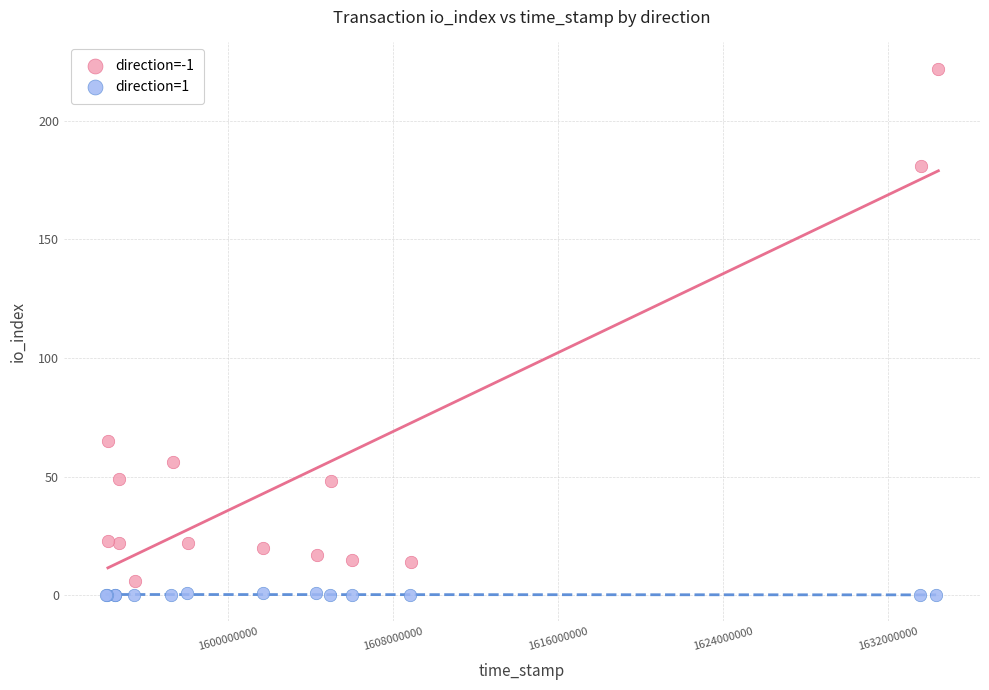

Which series reaches the maximum Y coordinate?

direction=-1